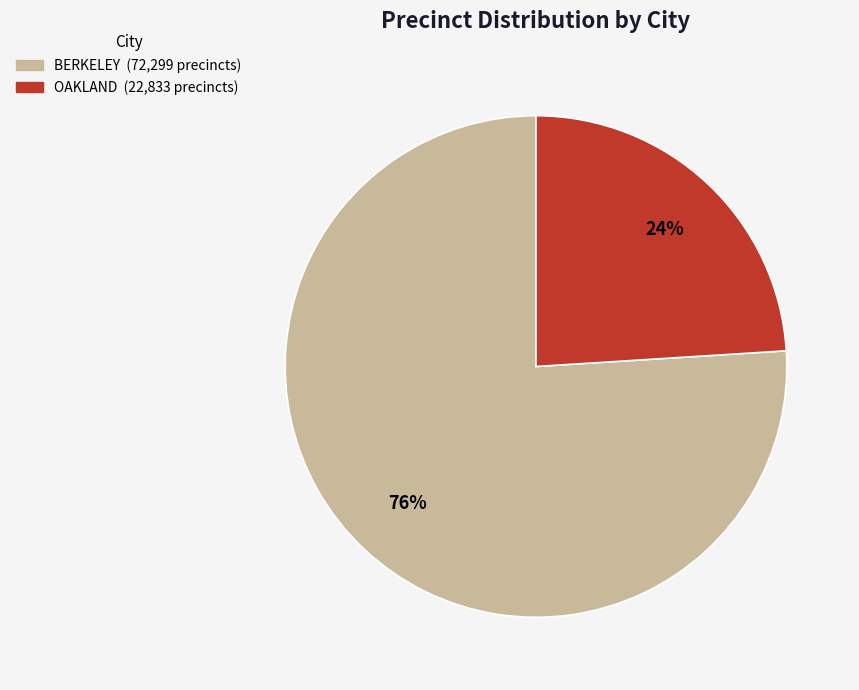

Count the number of slices in the pie.

2